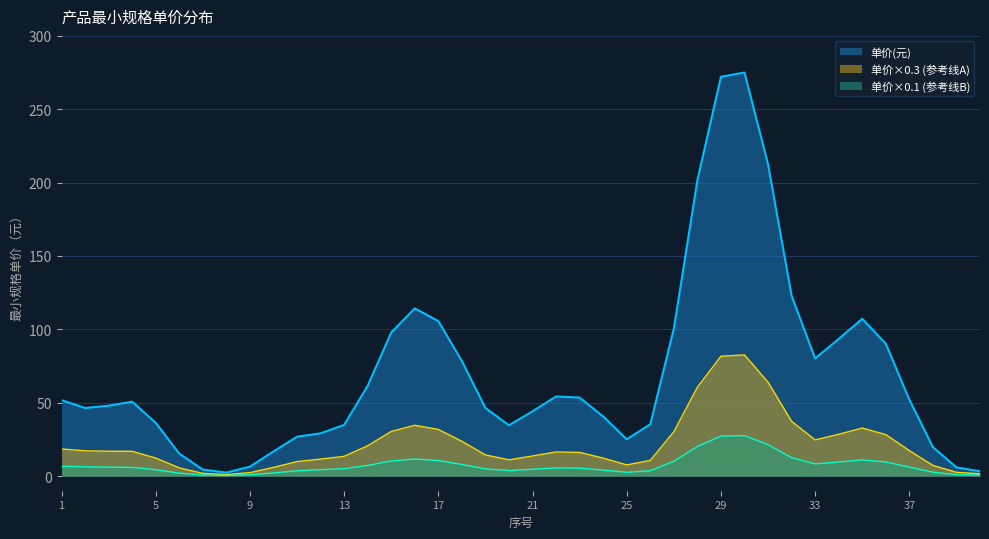

How many data points does each series have?

40